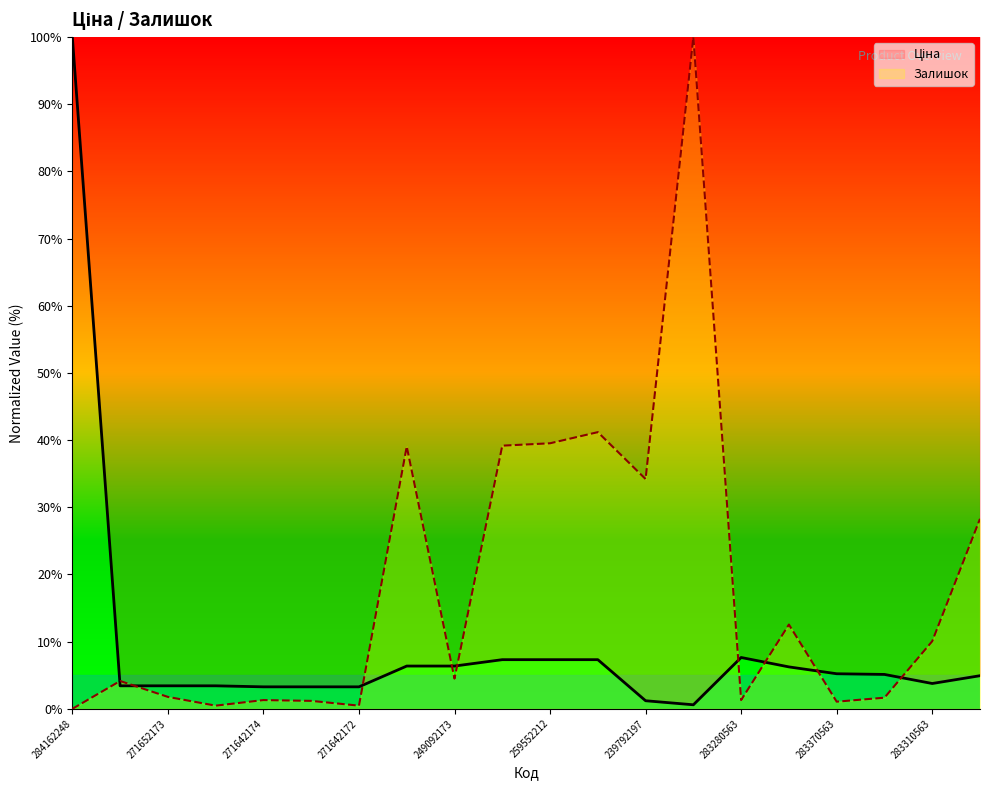

The Залишок series shows 20.1 at 259552212. True or false?

False